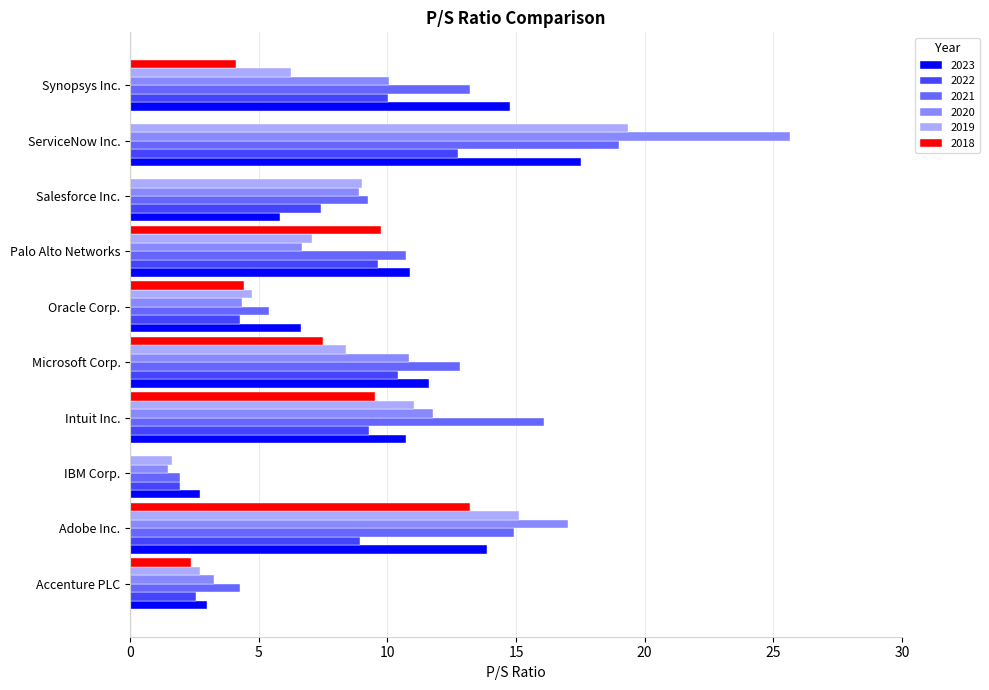

The value of 2019 at Accenture PLC is 1.5. True or false?

False